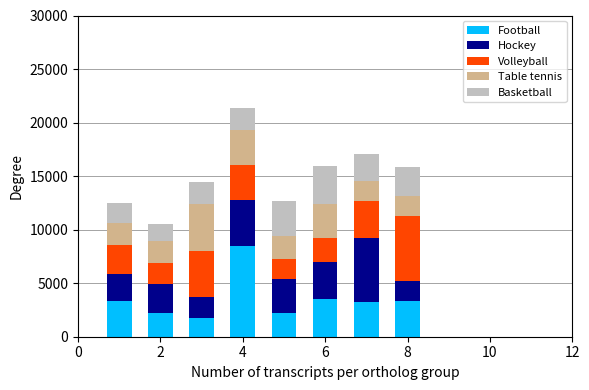

What is the difference between the maximum and minimum values in the Football series?

6750